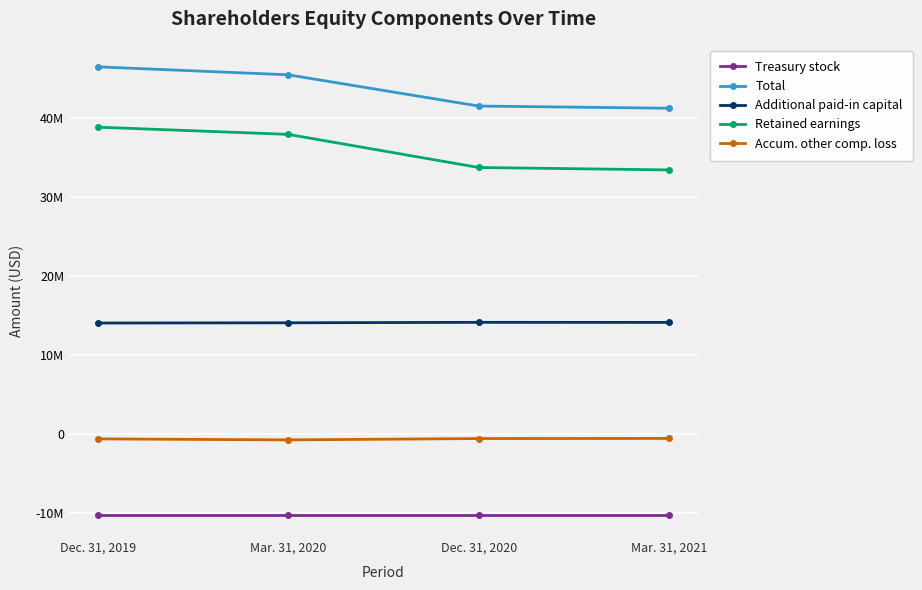

Reading left to right, transcribe all the data shown in this chart.

Treasury stock: Dec. 31, 2019=-10213000	Mar. 31, 2020=-10213000	Dec. 31, 2020=-10213000	Mar. 31, 2021=-10213000
Total: Dec. 31, 2019=46506000	Mar. 31, 2020=45498000	Dec. 31, 2020=41538000	Mar. 31, 2021=41261000
Additional paid-in capital: Dec. 31, 2019=14056000	Mar. 31, 2020=14087000	Dec. 31, 2020=14144000	Mar. 31, 2021=14134000
Retained earnings: Dec. 31, 2019=38867000	Mar. 31, 2020=37952000	Dec. 31, 2020=33756000	Mar. 31, 2021=33449000
Accum. other comp. loss: Dec. 31, 2019=-620000	Mar. 31, 2020=-745000	Dec. 31, 2020=-577000	Mar. 31, 2021=-562000